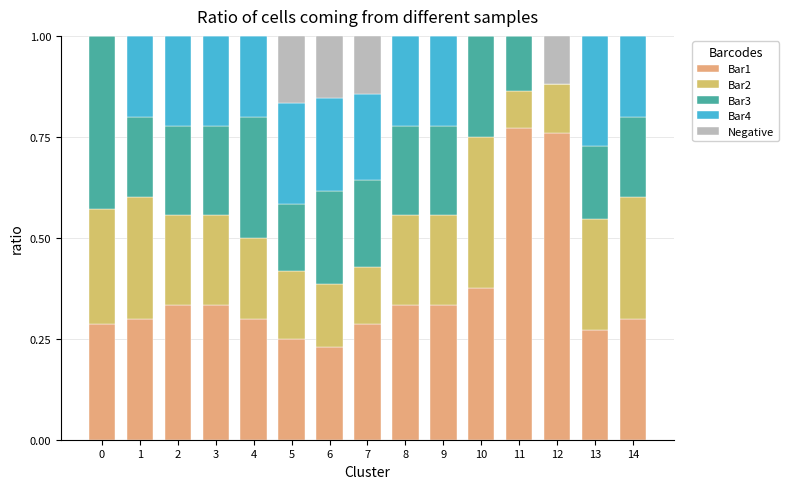

Which series changed the most between 0 and 13?

Bar4